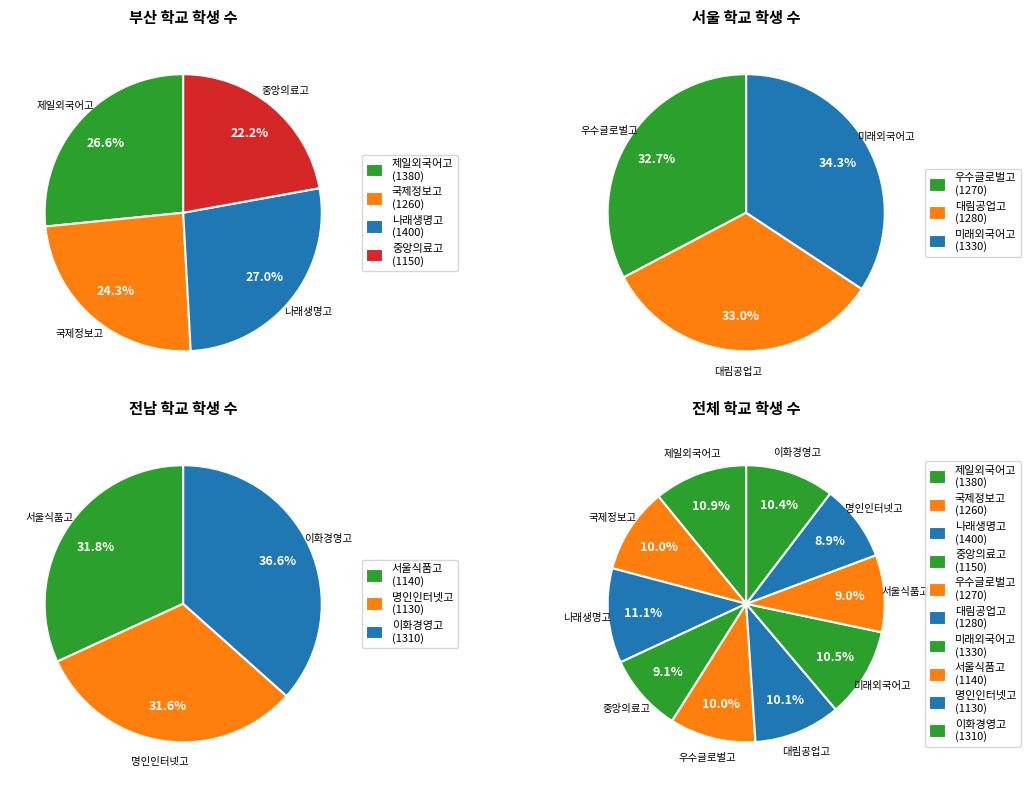

To the nearest percent, what is the difference between the largest and smallest slice percentages?

2%